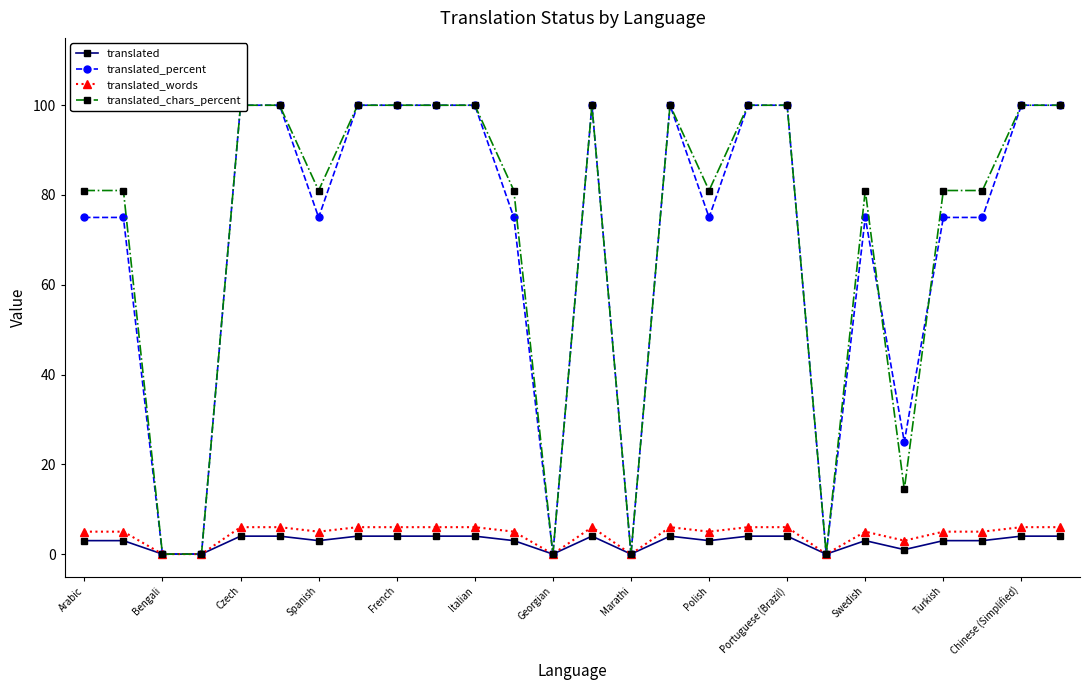

Read the translated_words value at Czech.

6